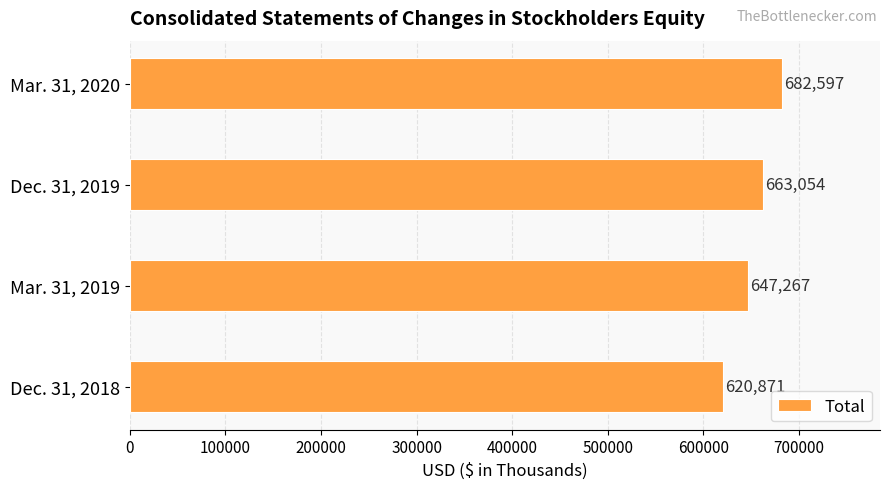

Count the values in the range 647267 to 682597.

3